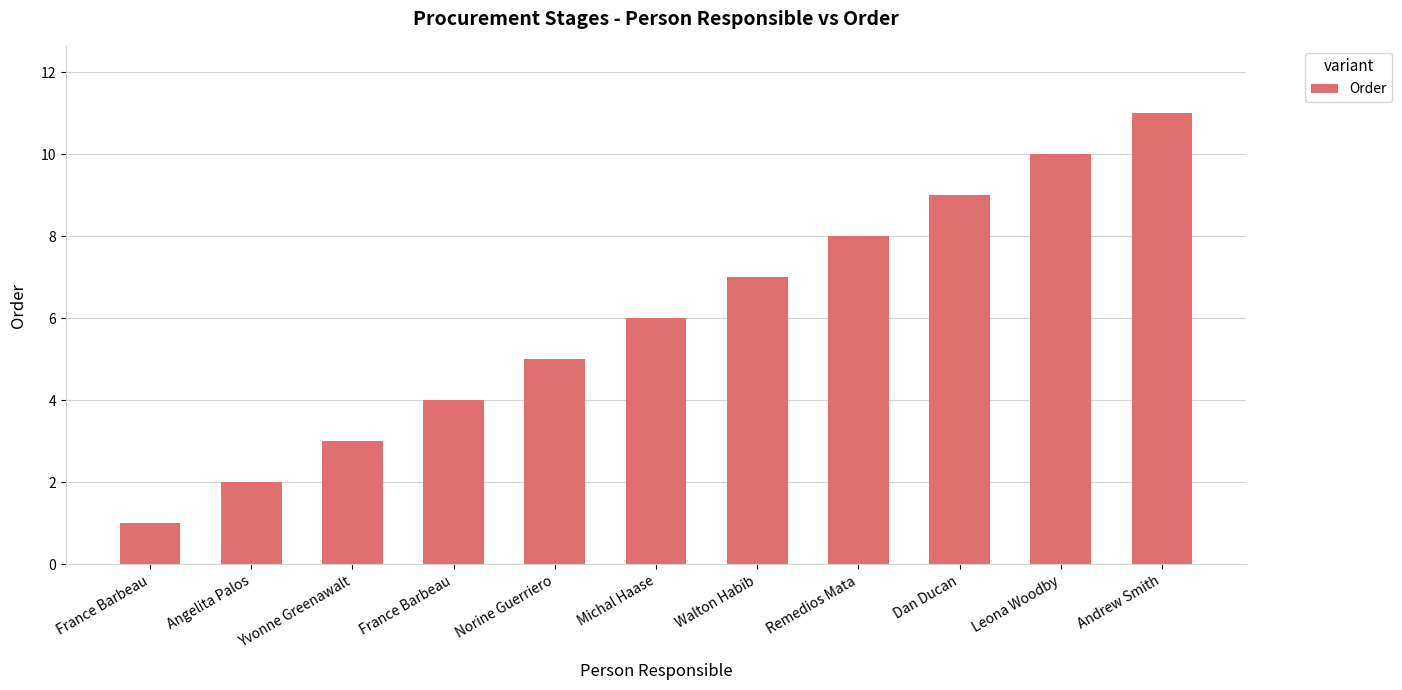

Does the chart contain stacked bars?

No